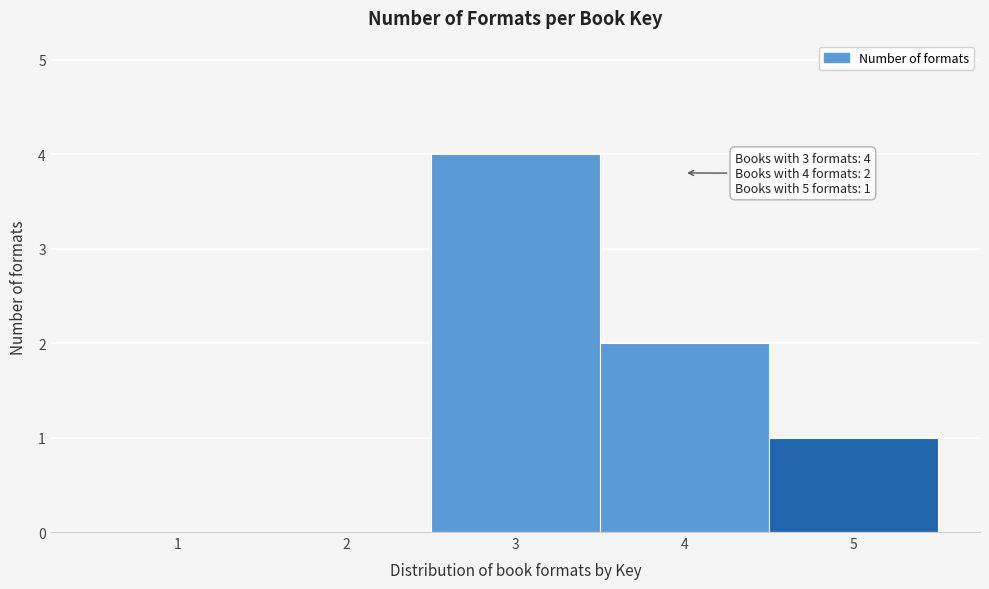

Over which range of the x-axis is the bar tallest?

2.5 to 3.5